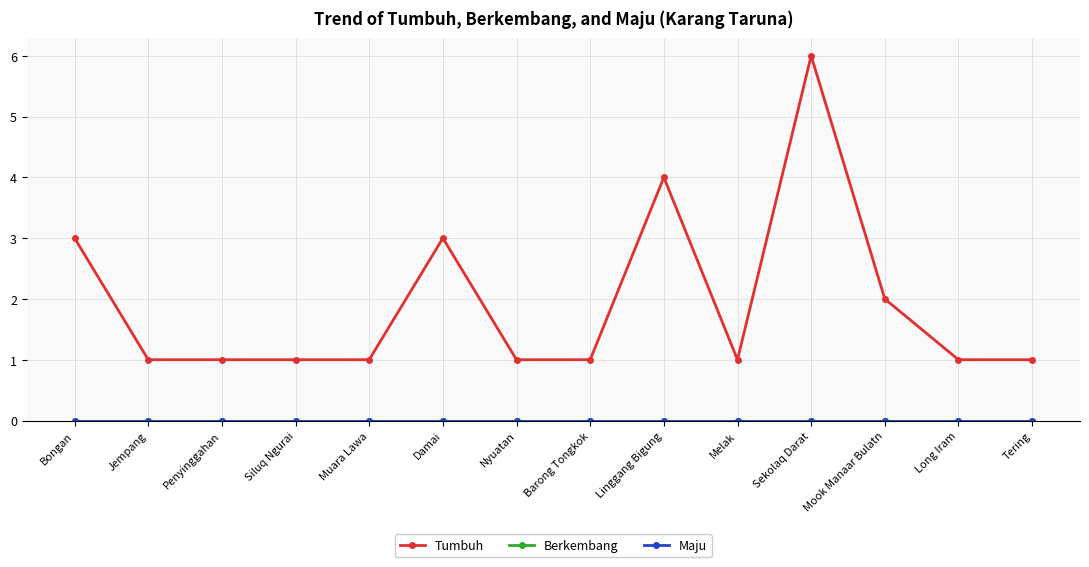

True or false: Berkembang and Tumbuh intersect in this chart.

False